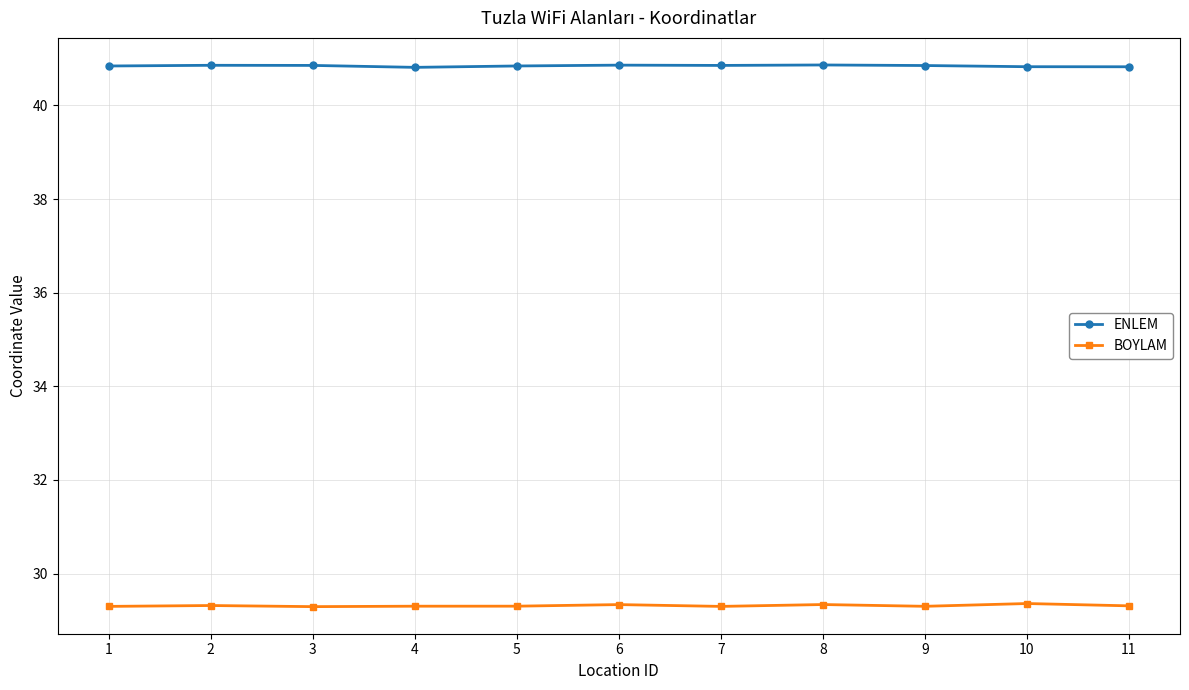

Which series has the largest total across all categories?

ENLEM